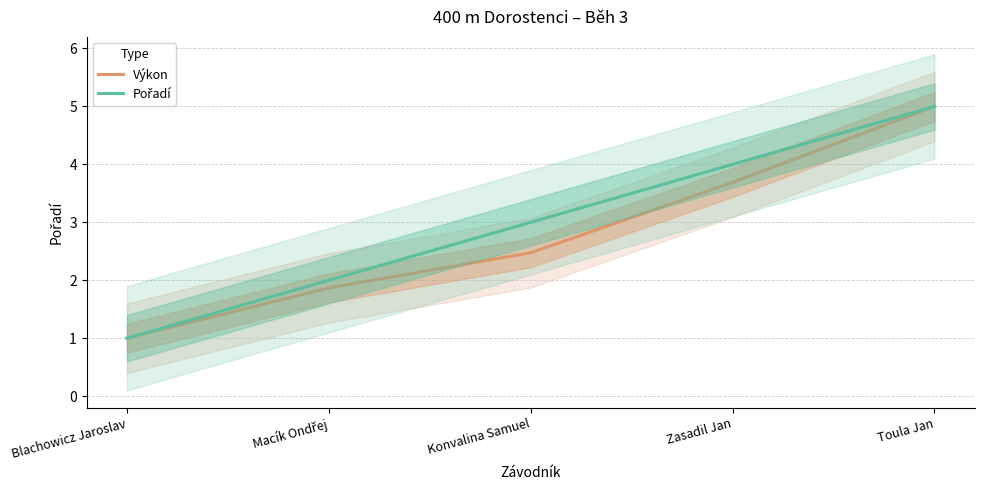

Which series has the largest total across all categories?

Pořadí